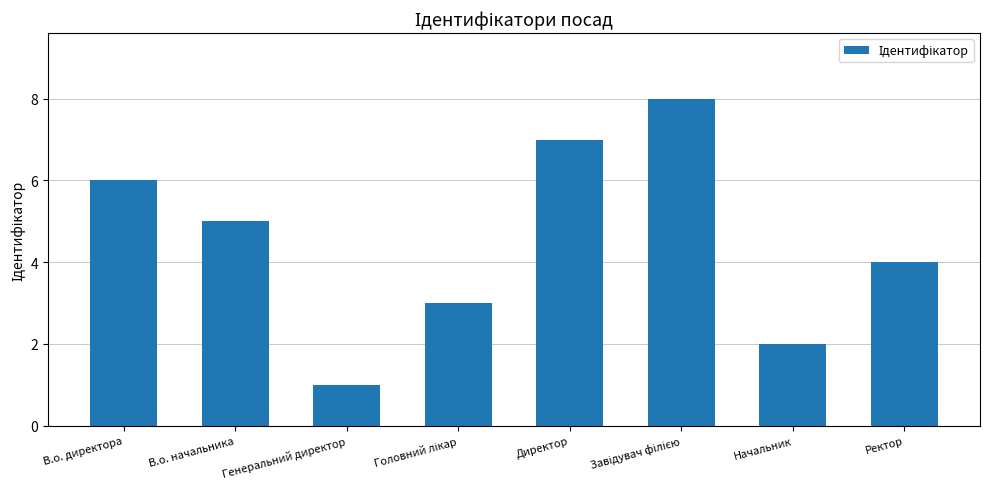

Does the chart contain stacked bars?

No